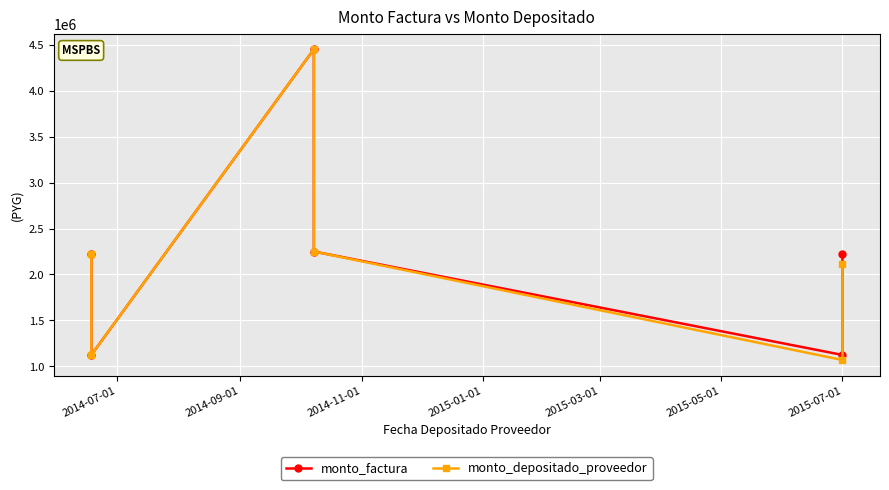

Rank the series by their average value, from highest to lowest.

monto_factura, monto_depositado_proveedor